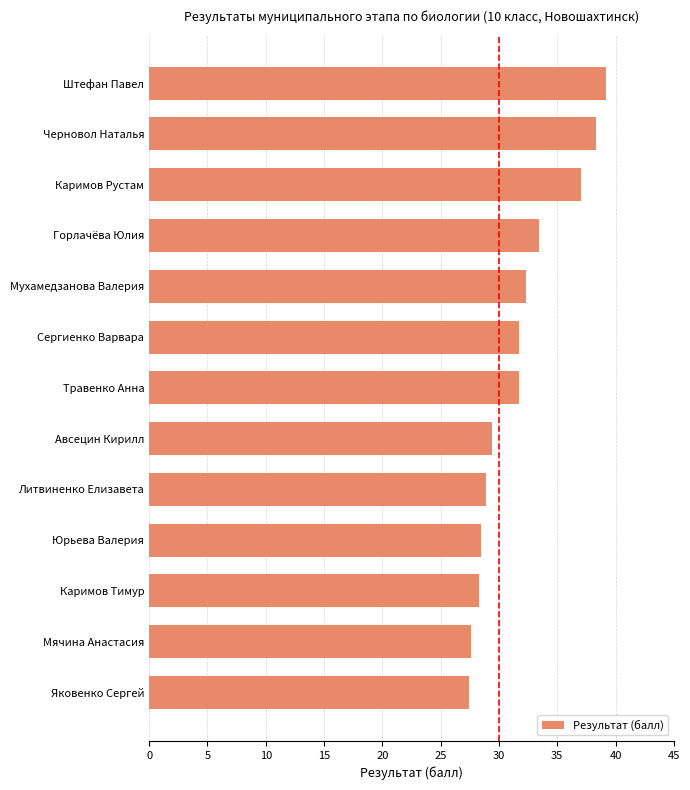

Read the value at Черновол Наталья.

38.3